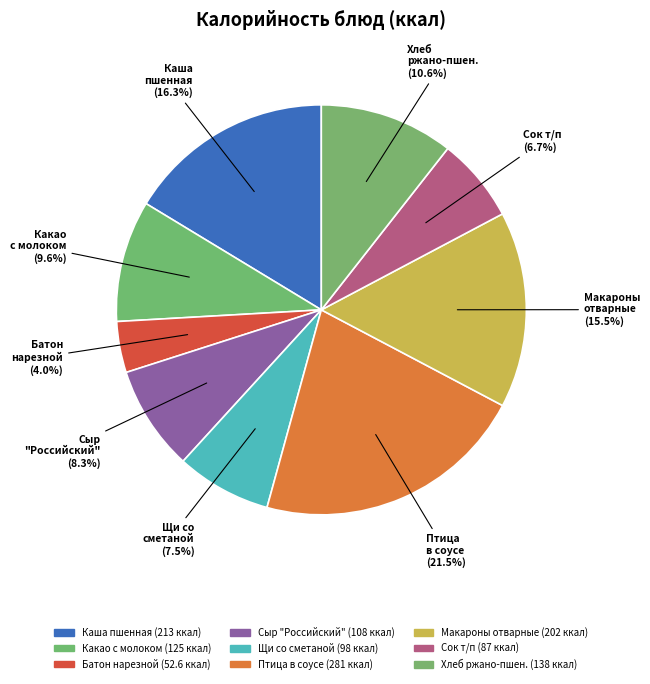

Rank the categories by value from lowest to highest.

Батон нарезной, Сок т/п, Щи со сметаной, Сыр "Российский", Какао с молоком, Хлеб ржано-пшен., Макароны отварные, Каша пшенная, Птица в соусе